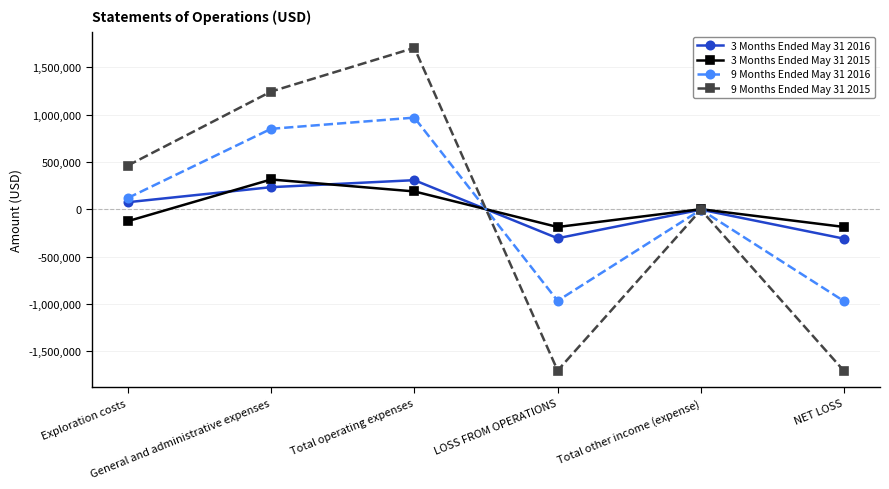

At which label is 3 Months Ended May 31 2015 closest to 63186?

Total other income (expense)